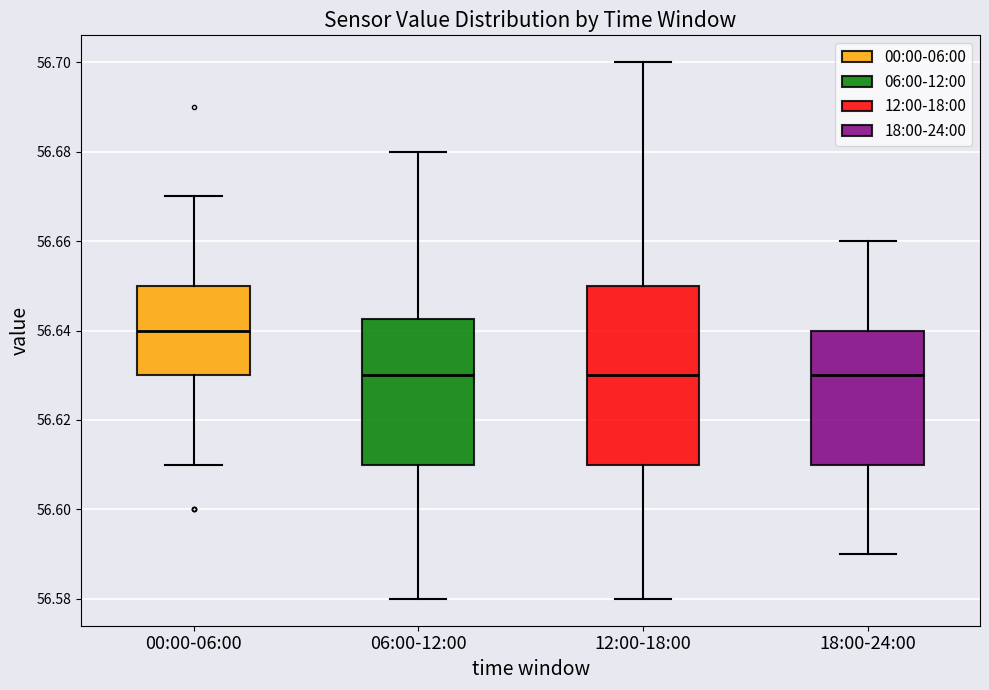

Reading left to right, read every box against the y-axis: the position of its median line, the range the box covers, and the ends of its whiskers. The values are not printed on the chart, so give them approximately, as read against the axis.

00:00-06:00: median 56.640, box 56.630 to 56.650, whiskers 56.610 to 56.670
06:00-12:00: median 56.630, box 56.610 to 56.642, whiskers 56.580 to 56.680
12:00-18:00: median 56.630, box 56.610 to 56.650, whiskers 56.580 to 56.700
18:00-24:00: median 56.630, box 56.610 to 56.640, whiskers 56.590 to 56.660